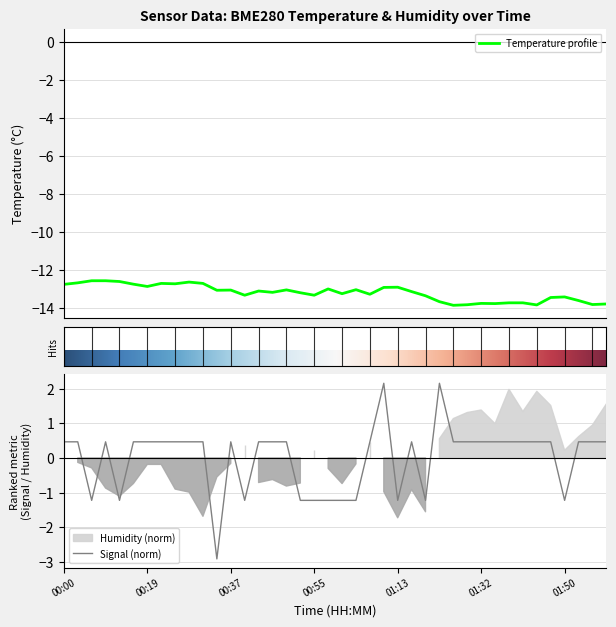

True or false: BME280_temperature and Signal intersect in this chart.

False